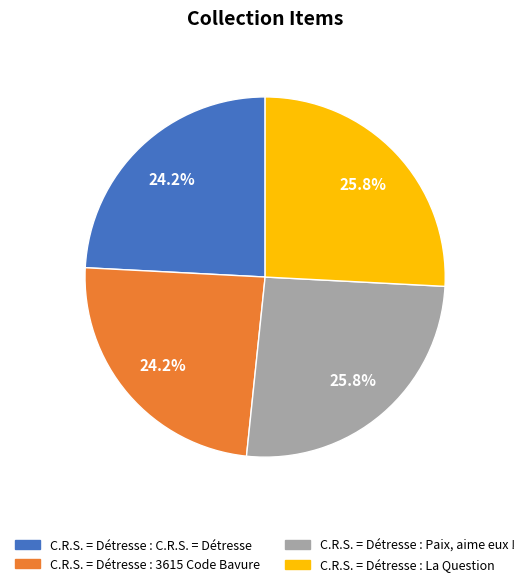

Approximately how many times larger is the value at C.R.S. = Détresse : La Question compared to C.R.S. = Détresse : 3615 Code Bavure?

1.1